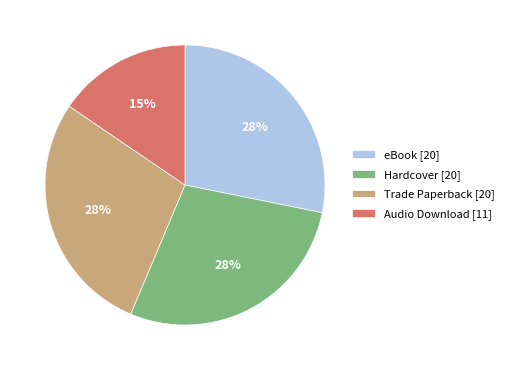

Approximately how many times larger is the value at Trade Paperback [20] compared to Hardcover [20]?

1.0